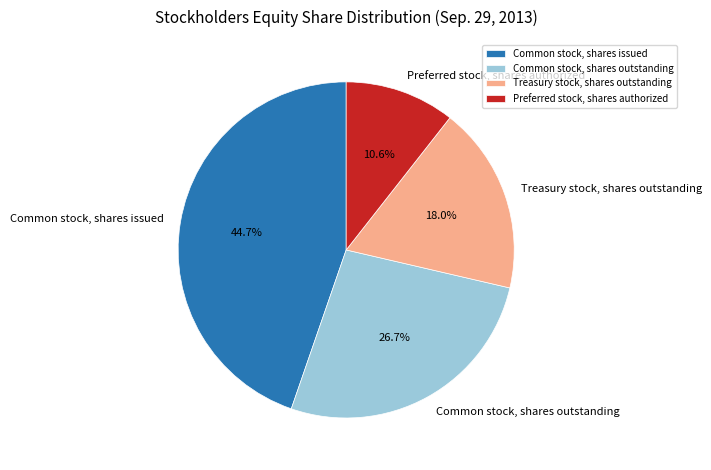

Does Preferred stock, shares authorized account for over 50% of the chart?

No